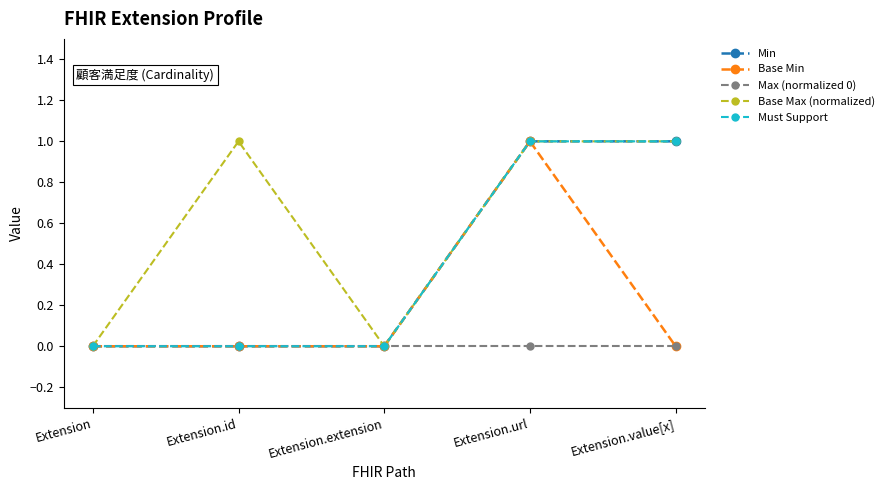

Where is the first local maximum for Base Max (normalized)?

Extension.id